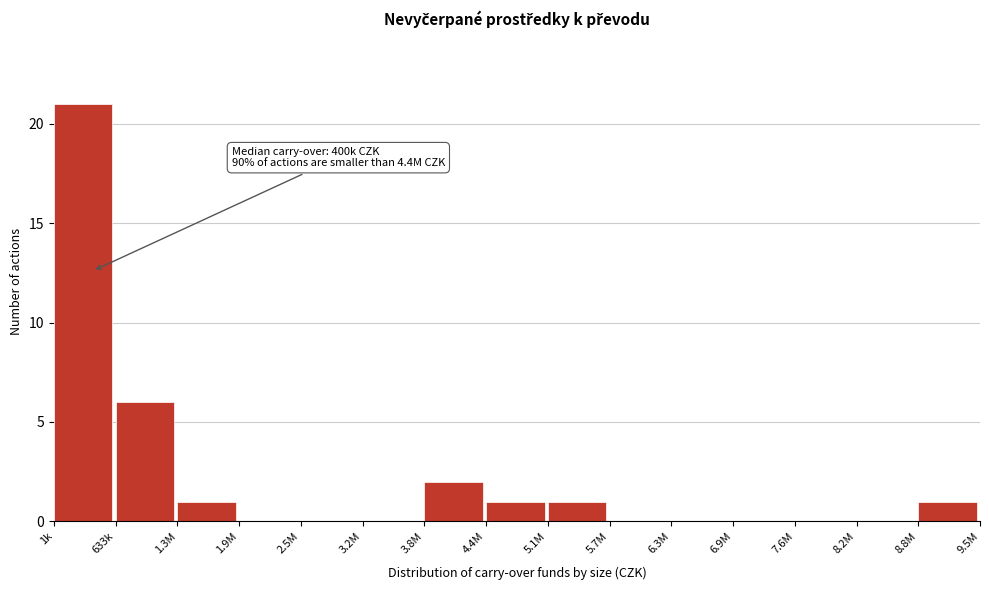

Reading left to right, list all the values displayed in this chart.

1k=21	633k=6	1.3M=1	1.9M=0	2.5M=0	3.2M=0	3.8M=2	4.4M=1	5.1M=1	5.7M=0	6.3M=0	6.9M=0	7.6M=0	8.2M=0	8.8M=1